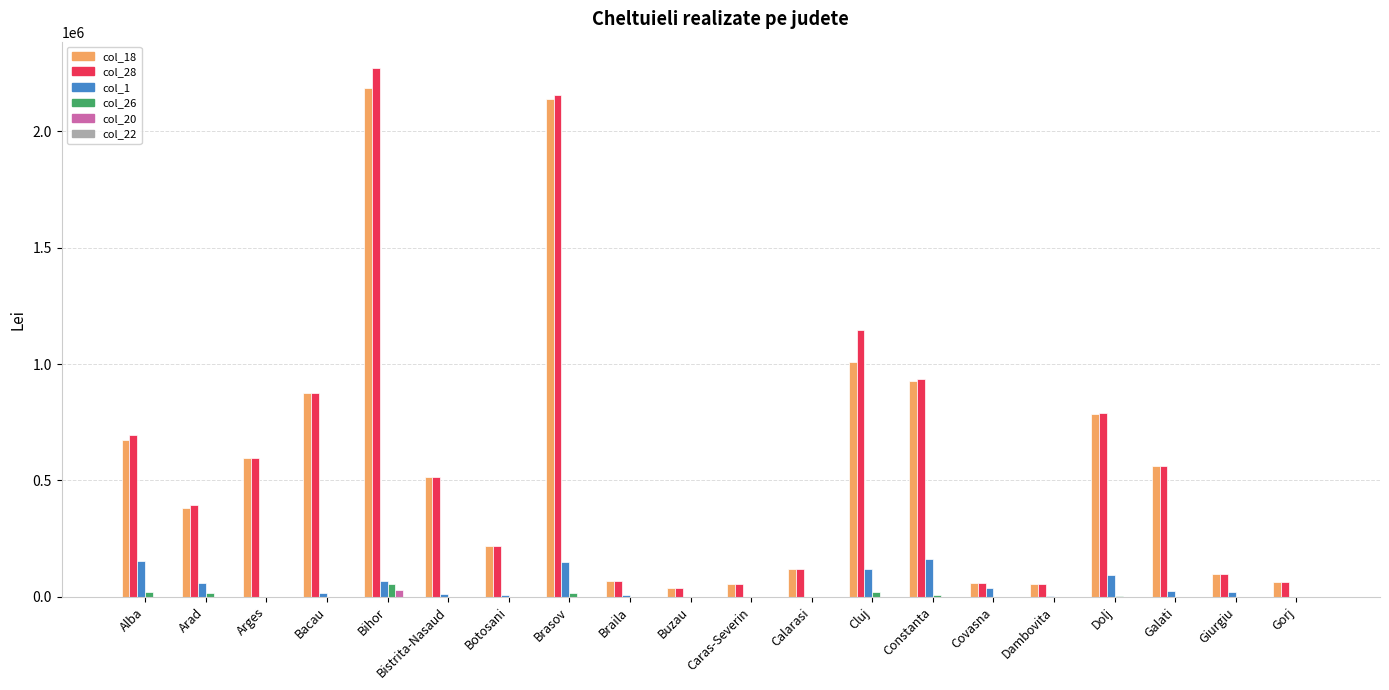

Which series has the widest spread of values?

col_28